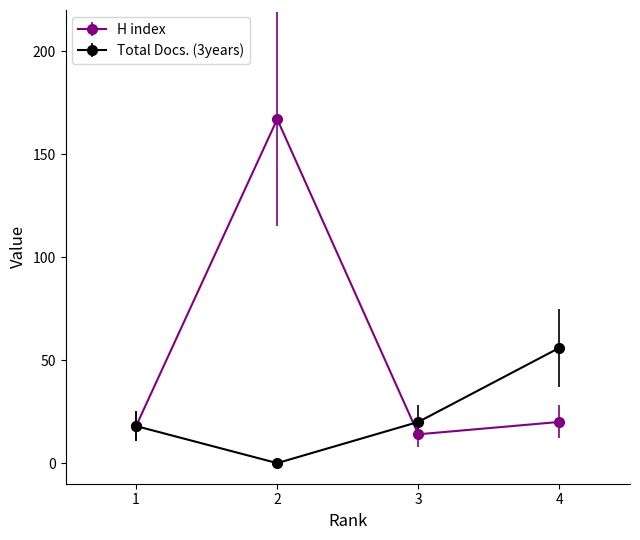

Is this an area chart (filled region under the line)?

No